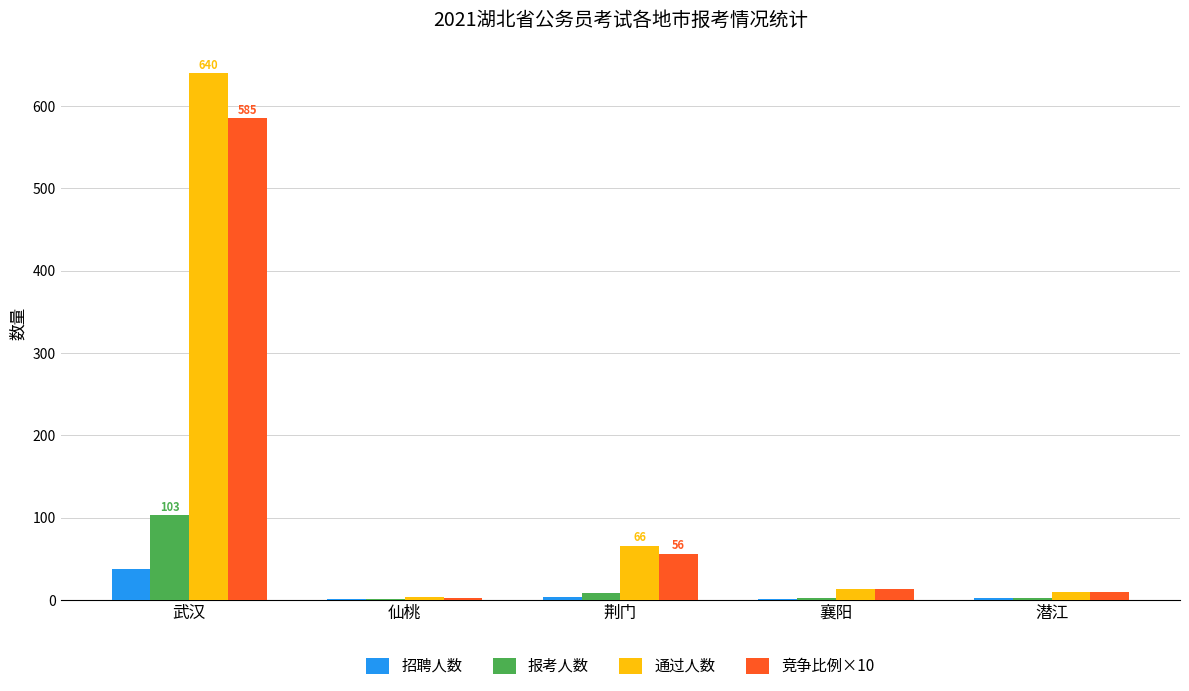

What is the highest value of the 报考人数 series?

102.8